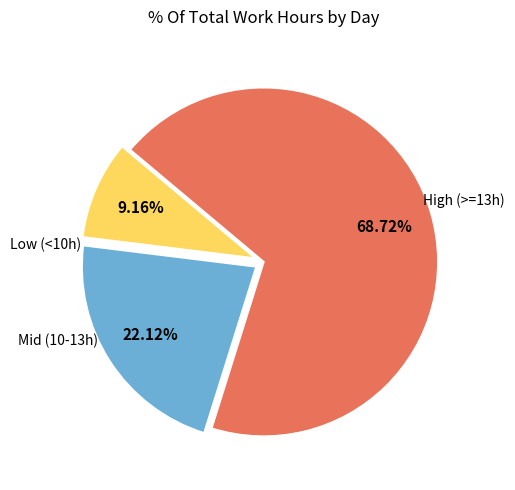

Is there a majority slice in this chart?

Yes